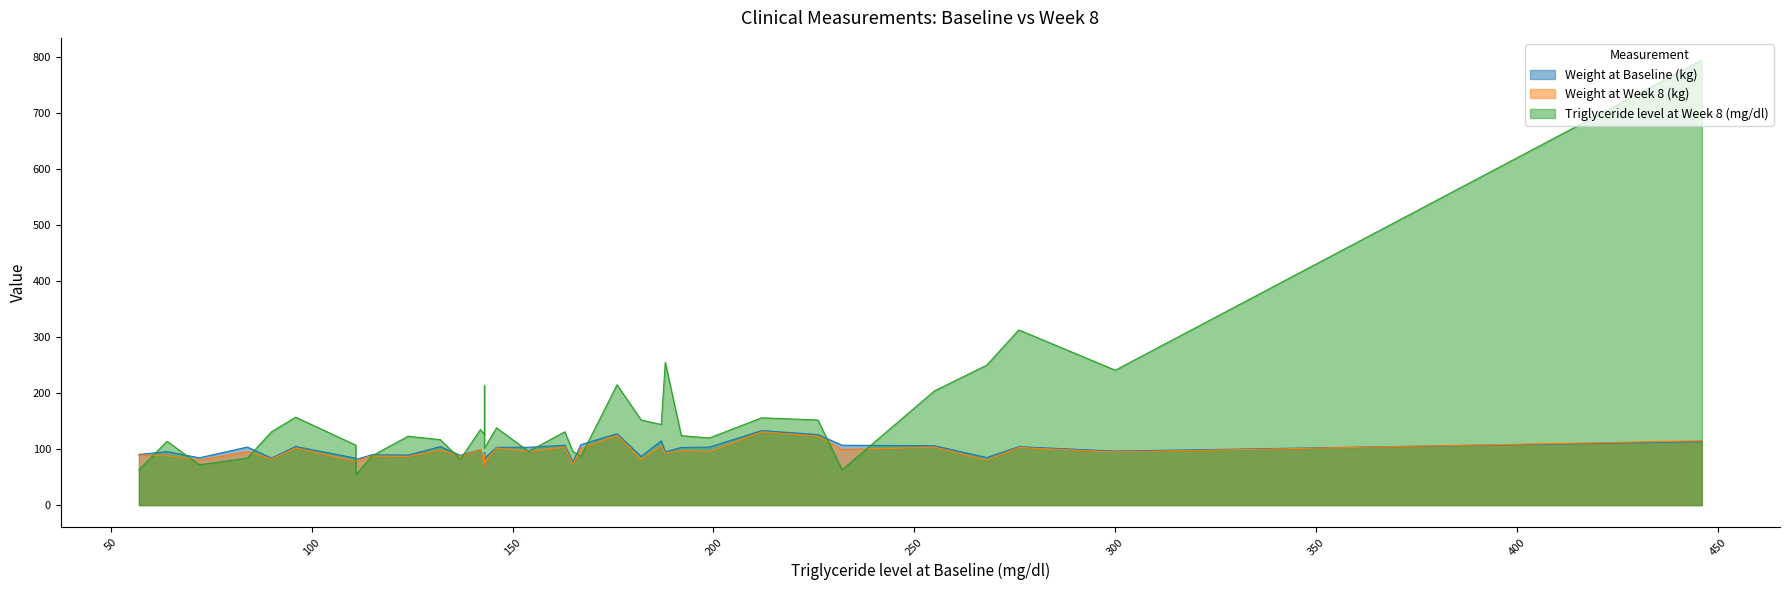

Read the Weight at Week 8 (kg) value at 199.

95.5